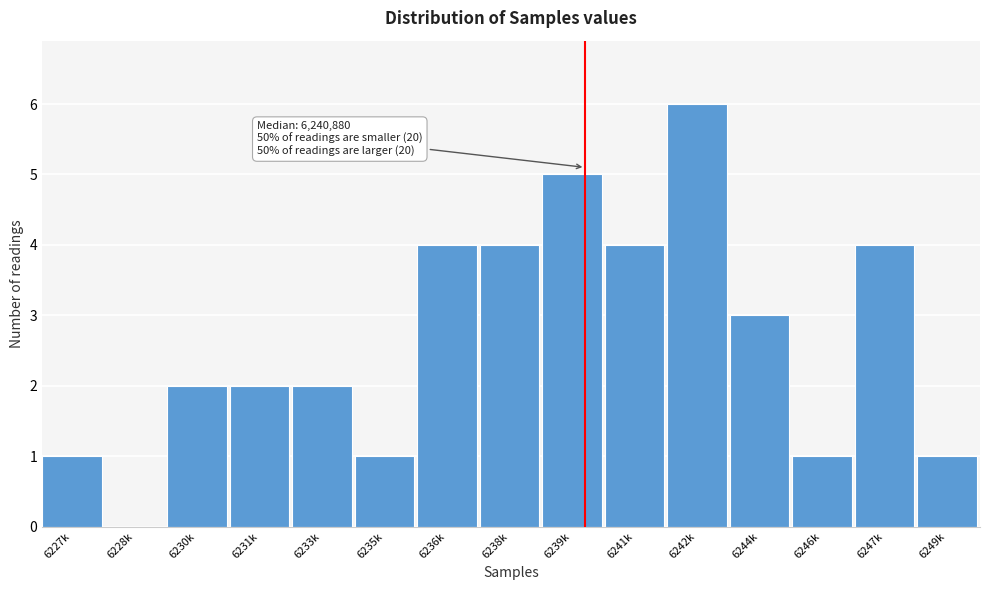

Reading right to left, extract all data points from this chart.

6249k=1	6247k=4	6246k=1	6244k=3	6242k=6	6241k=4	6239k=5	6238k=4	6236k=4	6235k=1	6233k=2	6231k=2	6230k=2	6228k=0	6227k=1